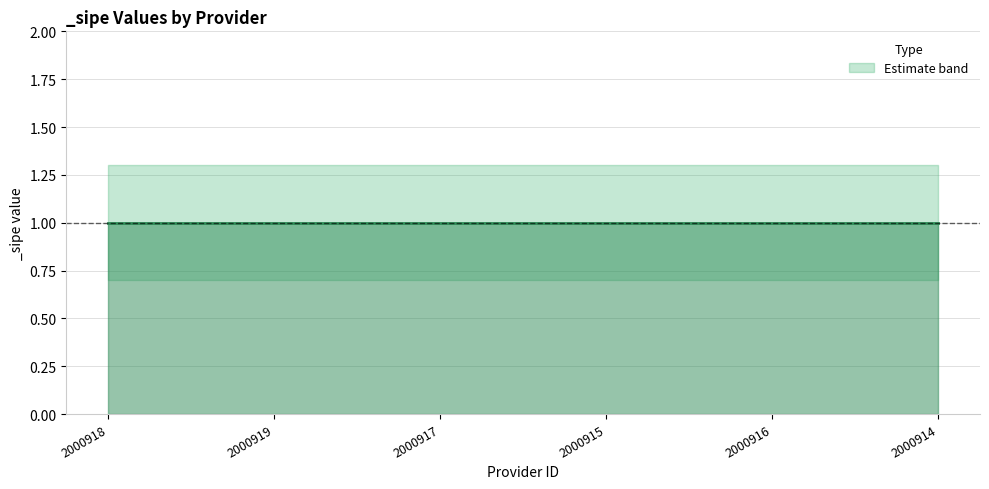

What is the average value of the _sipe_upper series?

1.3